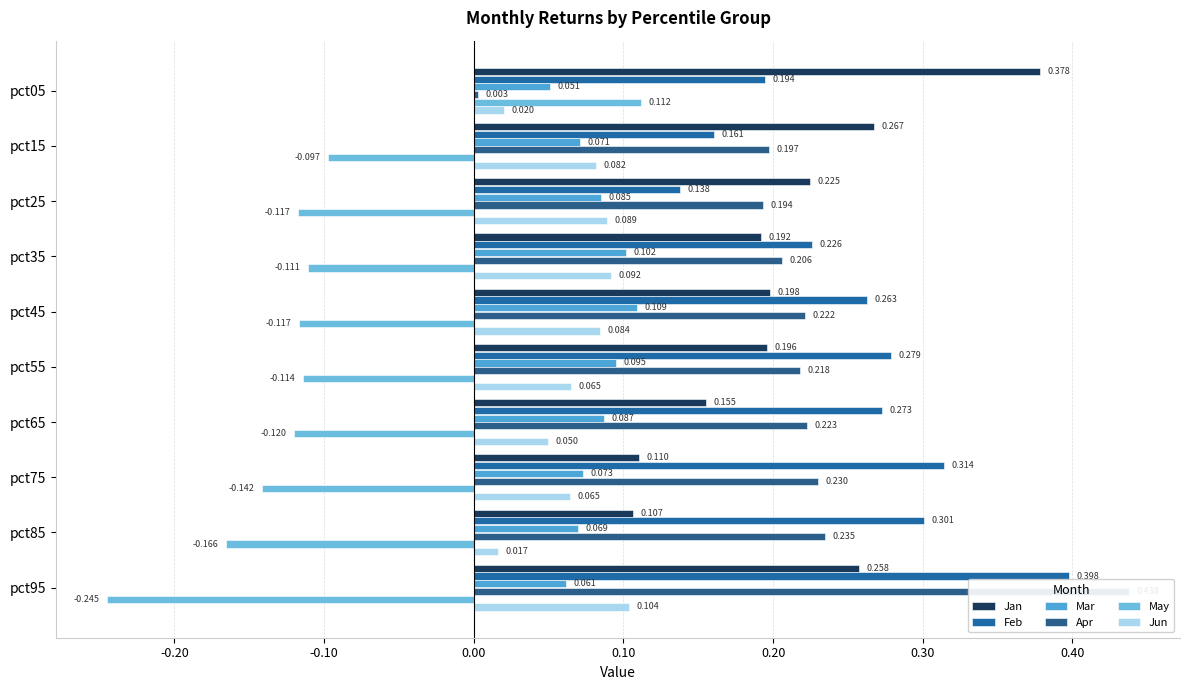

Reading left to right, list all the values displayed in this chart.

Jan: 0.4	0.3	0.2	0.2	0.2	0.2	0.2	0.1	0.1	0.3
Feb: 0.2	0.2	0.1	0.2	0.3	0.3	0.3	0.3	0.3	0.4
Mar: 0.1	0.1	0.1	0.1	0.1	0.1	0.1	0.1	0.1	0.1
Apr: 0.0	0.2	0.2	0.2	0.2	0.2	0.2	0.2	0.2	0.4
May: 0.1	-0.1	-0.1	-0.1	-0.1	-0.1	-0.1	-0.1	-0.2	-0.2
Jun: 0.0	0.1	0.1	0.1	0.1	0.1	0.0	0.1	0.0	0.1